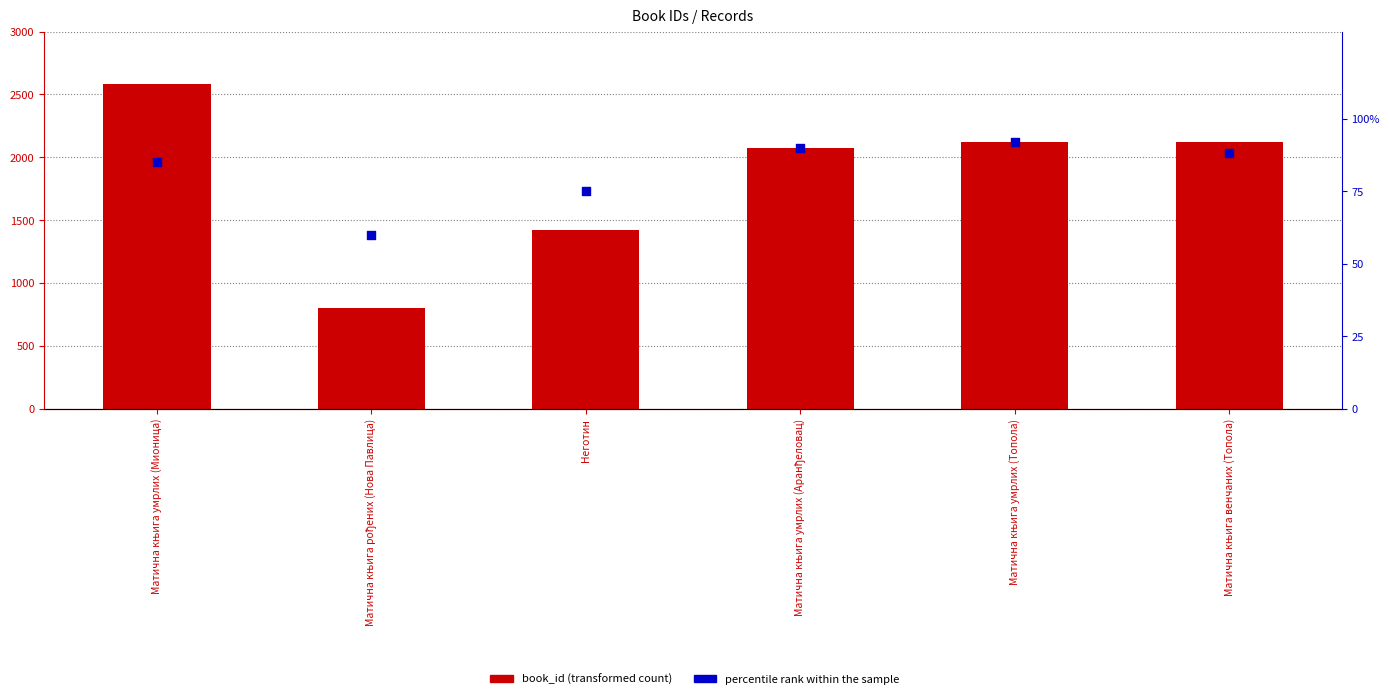

At how many categories does at least one series exceed 1460?

4